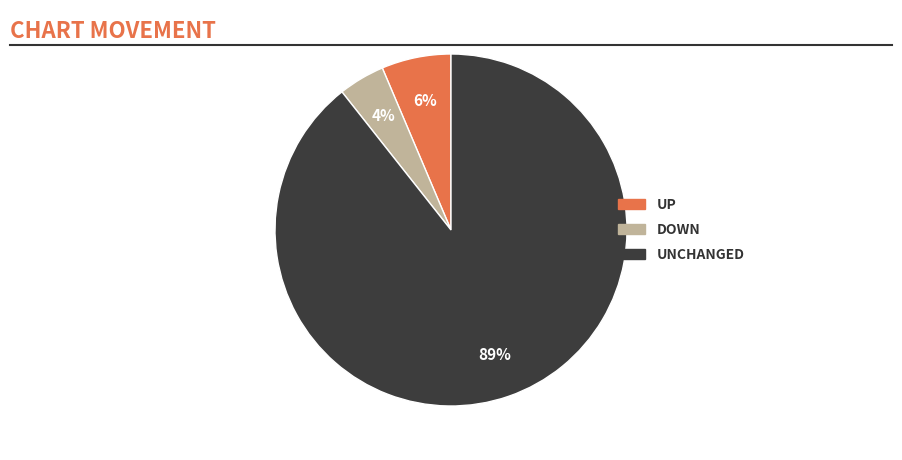

Is there a majority slice in this chart?

Yes